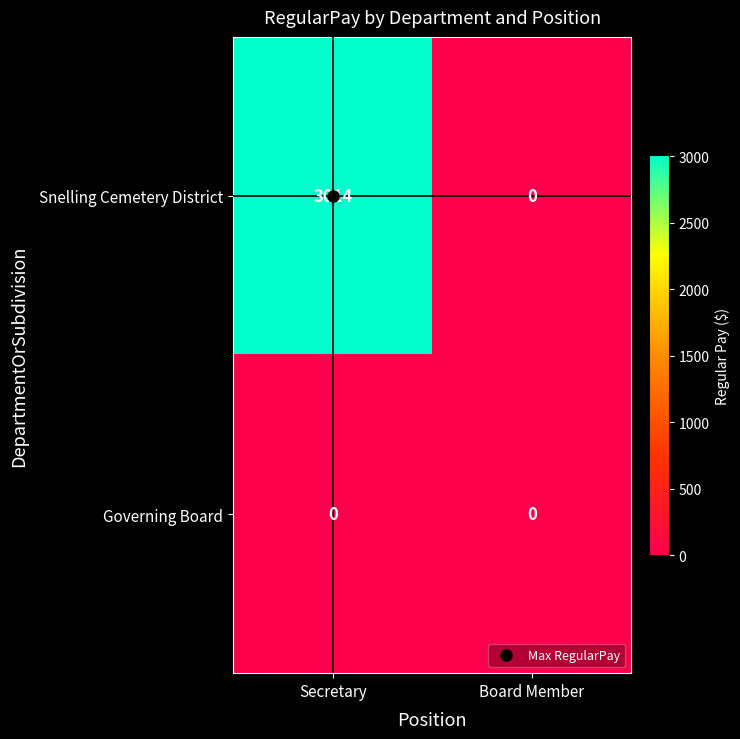

At which category is the sum across all series the highest?

Secretary